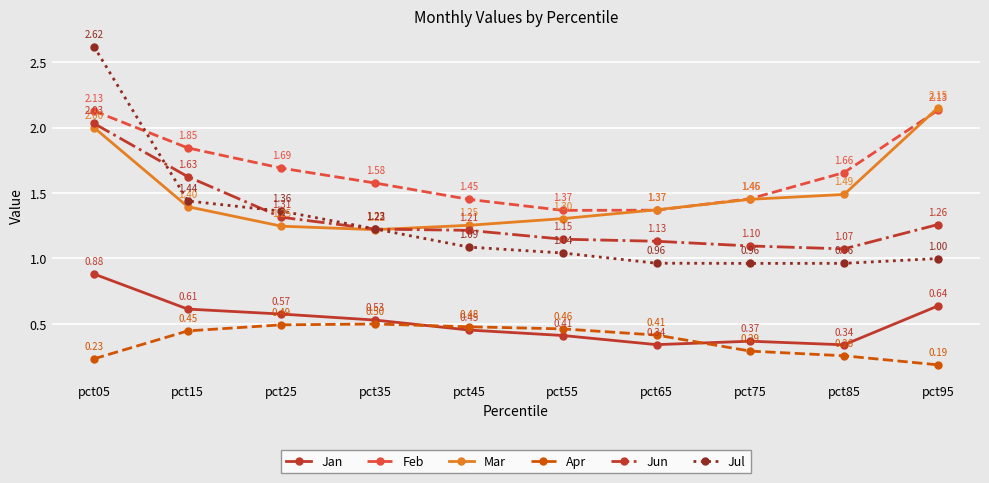

List the series in order of their peak value, highest first.

Jul, Mar, Feb, Jun, Jan, Apr